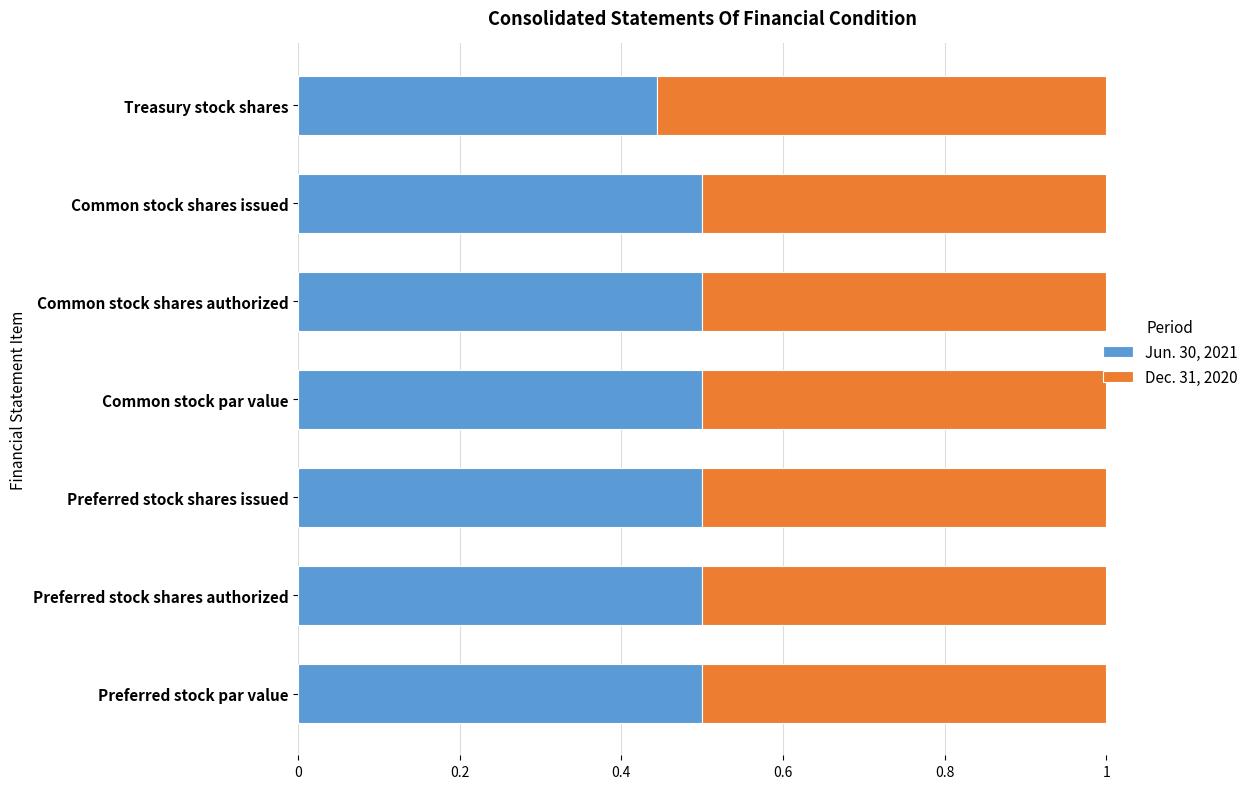

What is the sum of the Jun. 30, 2021 values at Preferred stock par value and Preferred stock shares issued?

1.0